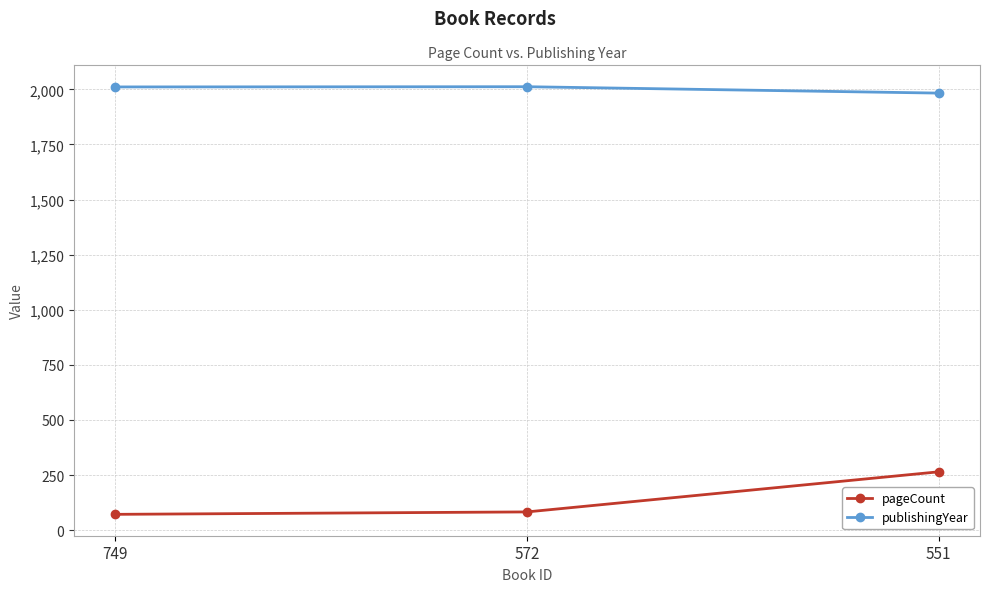

Rank the series at 572 from lowest to highest value.

pageCount, publishingYear